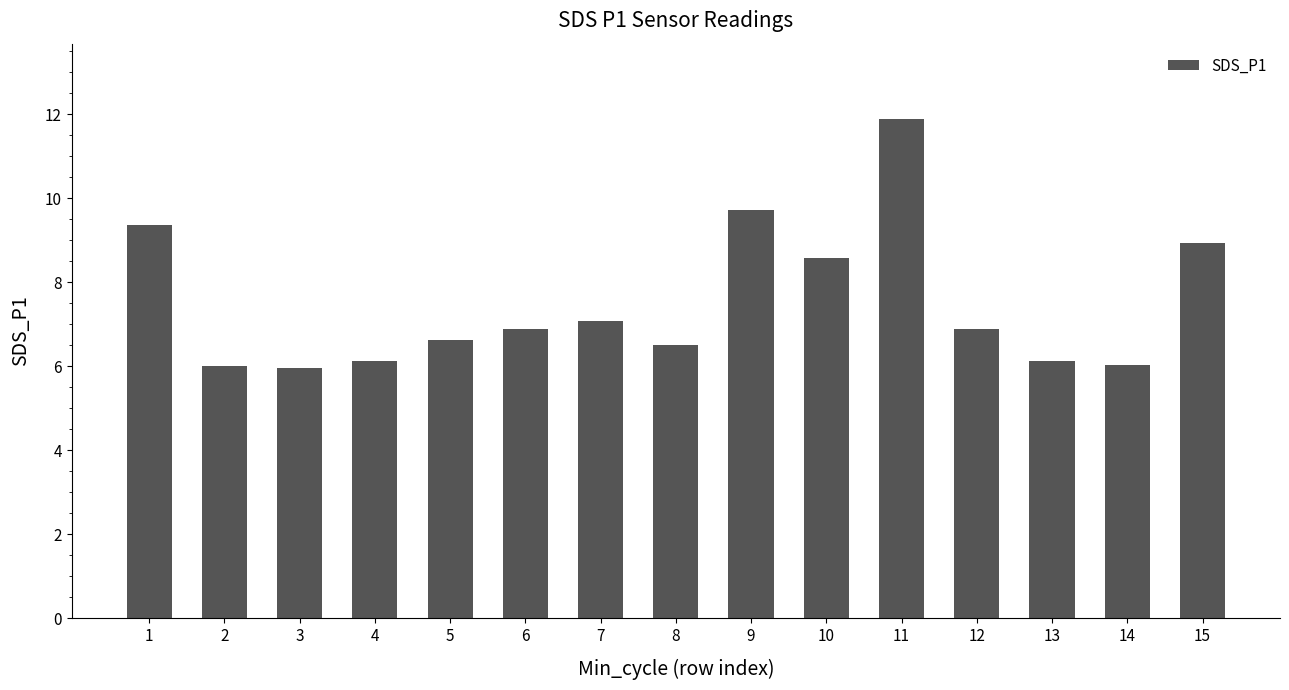

What is the value of the 1st bar from the left?

9.4